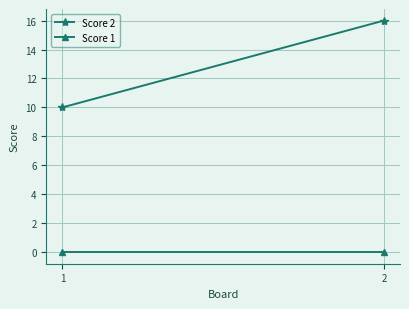

What are all the series names shown in the legend?

Score 2, Score 1